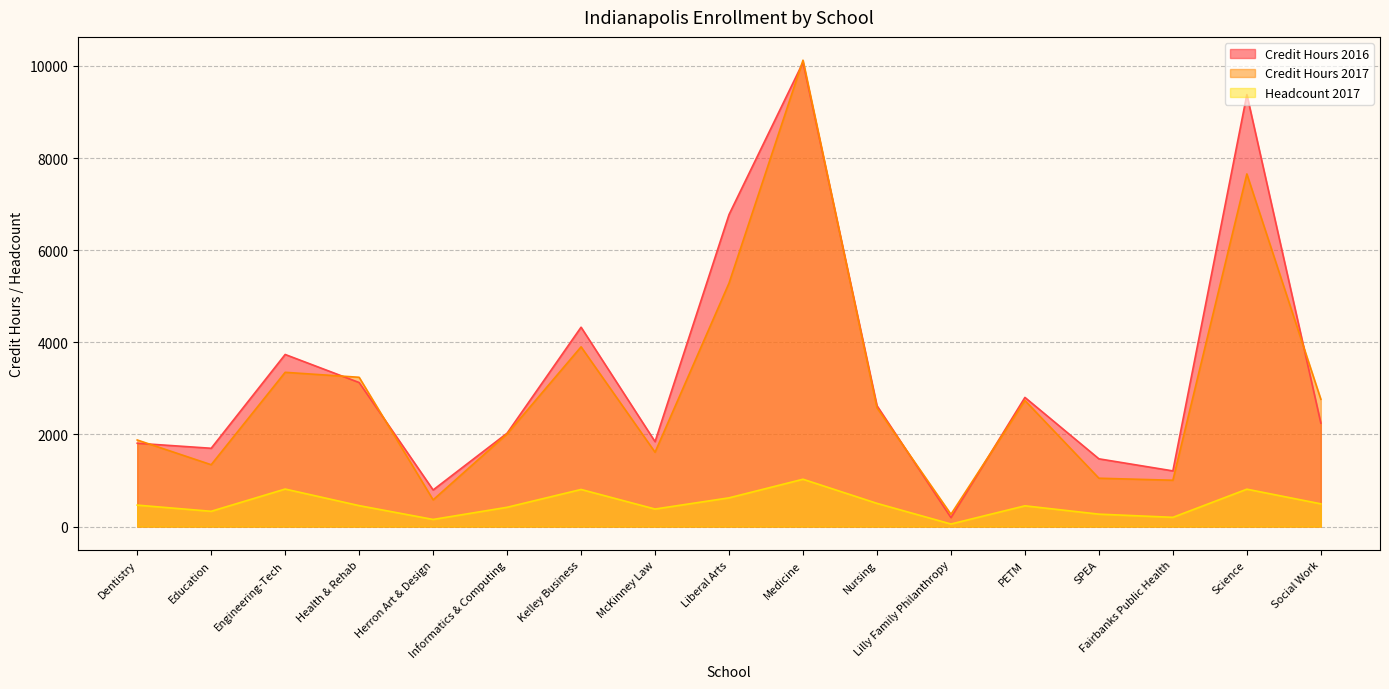

Which series has the largest total across all categories?

Credit Hours 2016